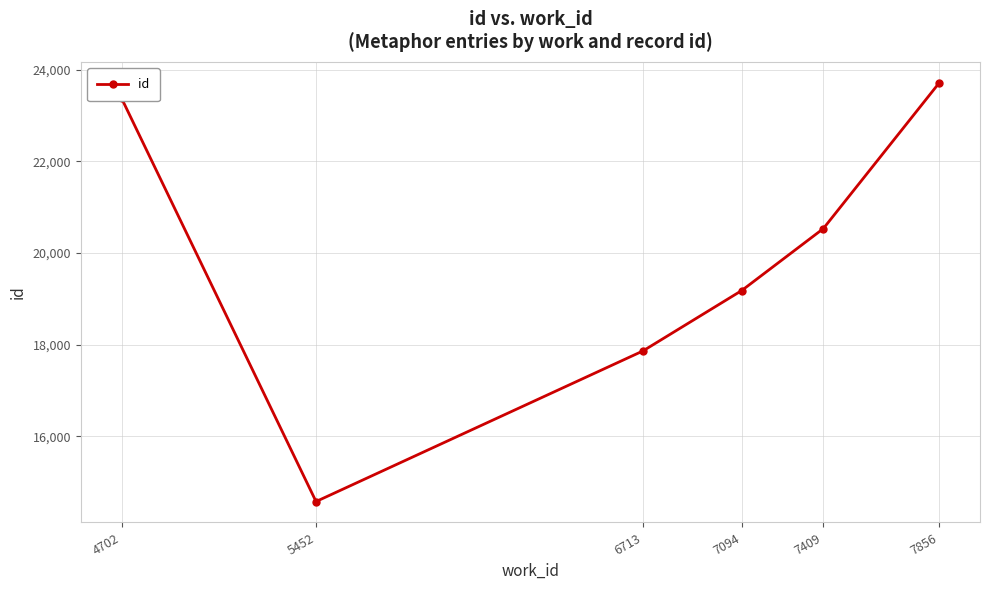

Reading right to left, what are all the values shown in this chart?

7856=23710	7409=20530	7094=19178	6713=17860	5452=14574	4702=23372